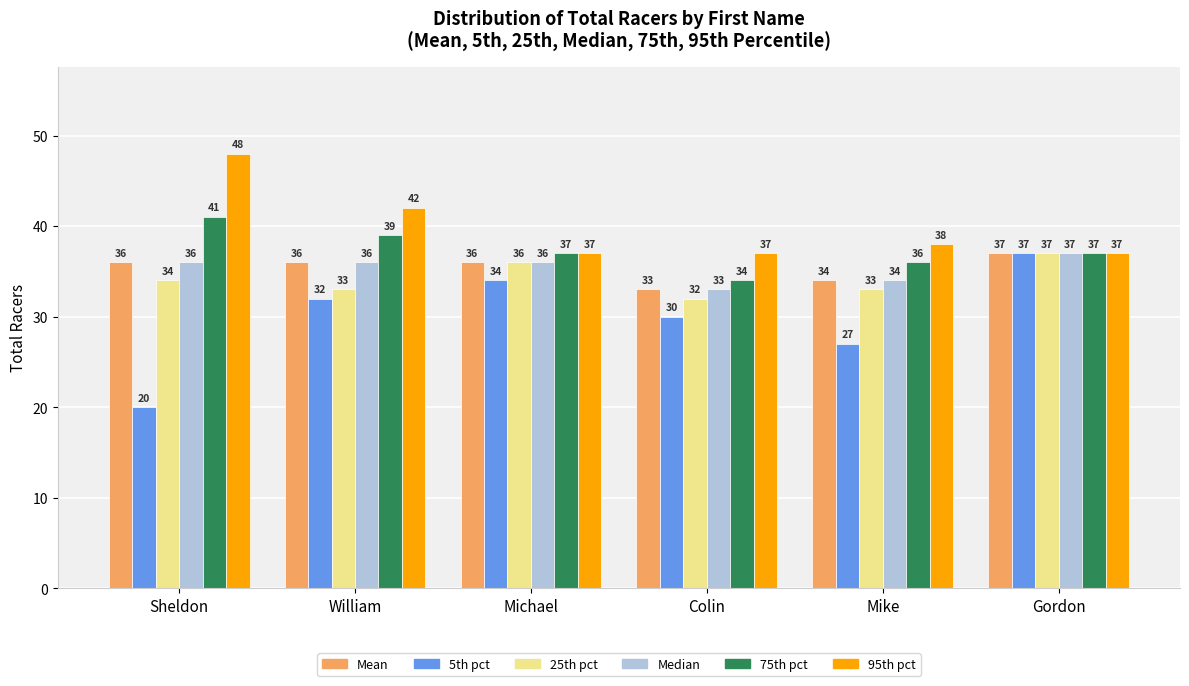

Reading left to right, what are all the values shown in this chart?

Mean: 36	36	36	33	34	37
5th pct: 20	32	34	30	27	37
25th pct: 34	33	36	32	33	37
Median: 36	36	36	33	34	37
75th pct: 41	39	37	34	36	37
95th pct: 48	42	37	37	38	37